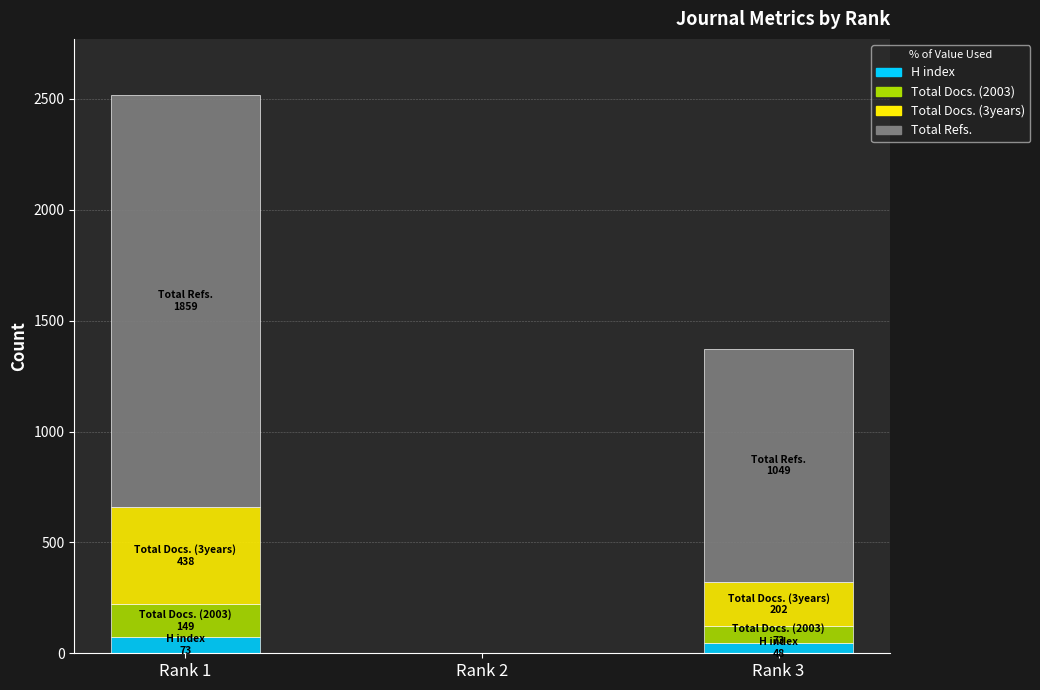

At which category is the sum across all series the highest?

Rank 1